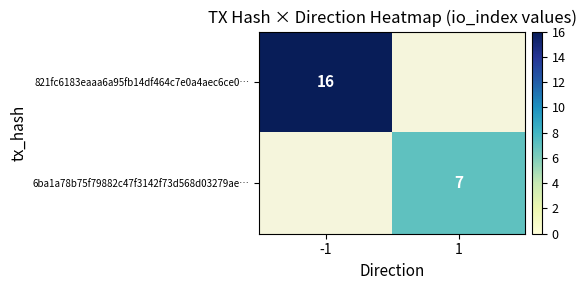

The value of 821fc6183eaaa6a95fb14df464c7e0a4aec6ce0… at -1 is 9. True or false?

False